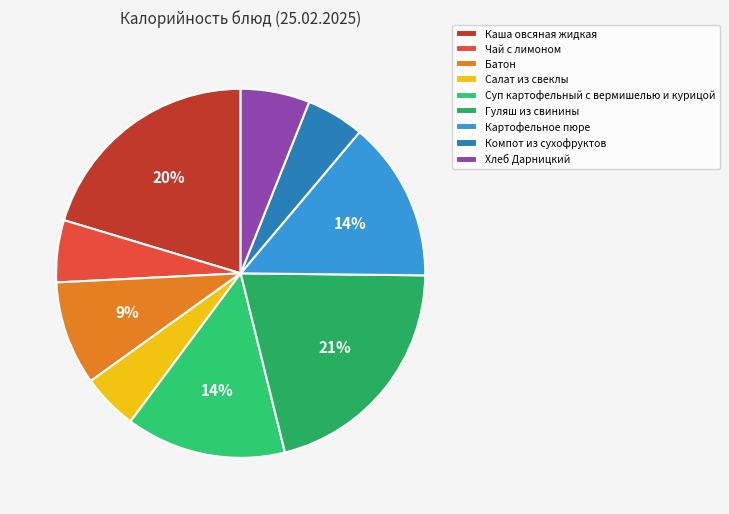

Count the number of slices in the pie.

9